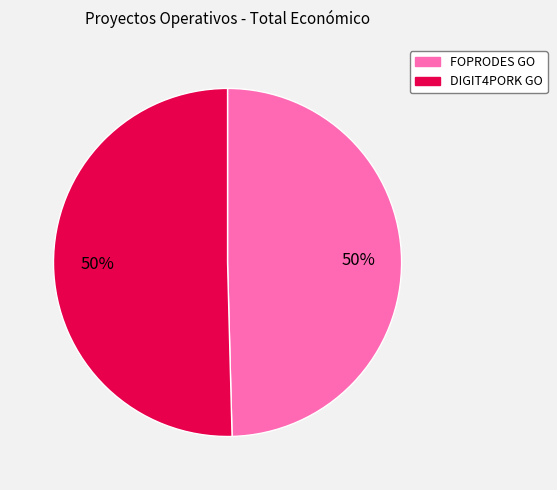

How many slices are in this pie chart?

2